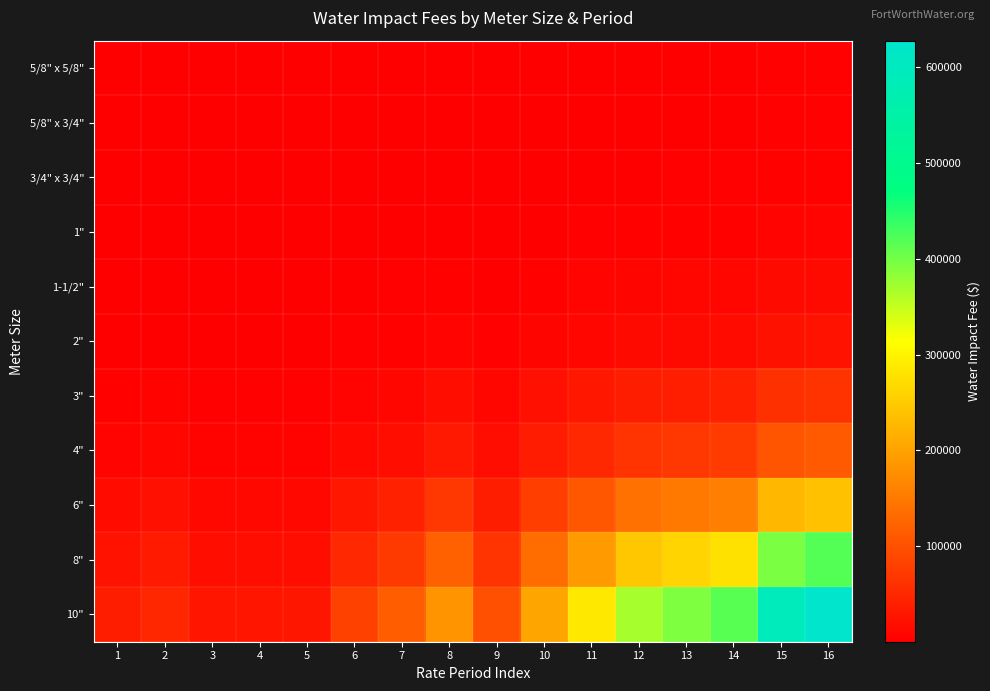

At 16, list the series in order from smallest to largest.

5/8" x 5/8", 5/8" x 3/4", 3/4" x 3/4", 1", 1-1/2", 2", 3", 4", 6", 8", 10"